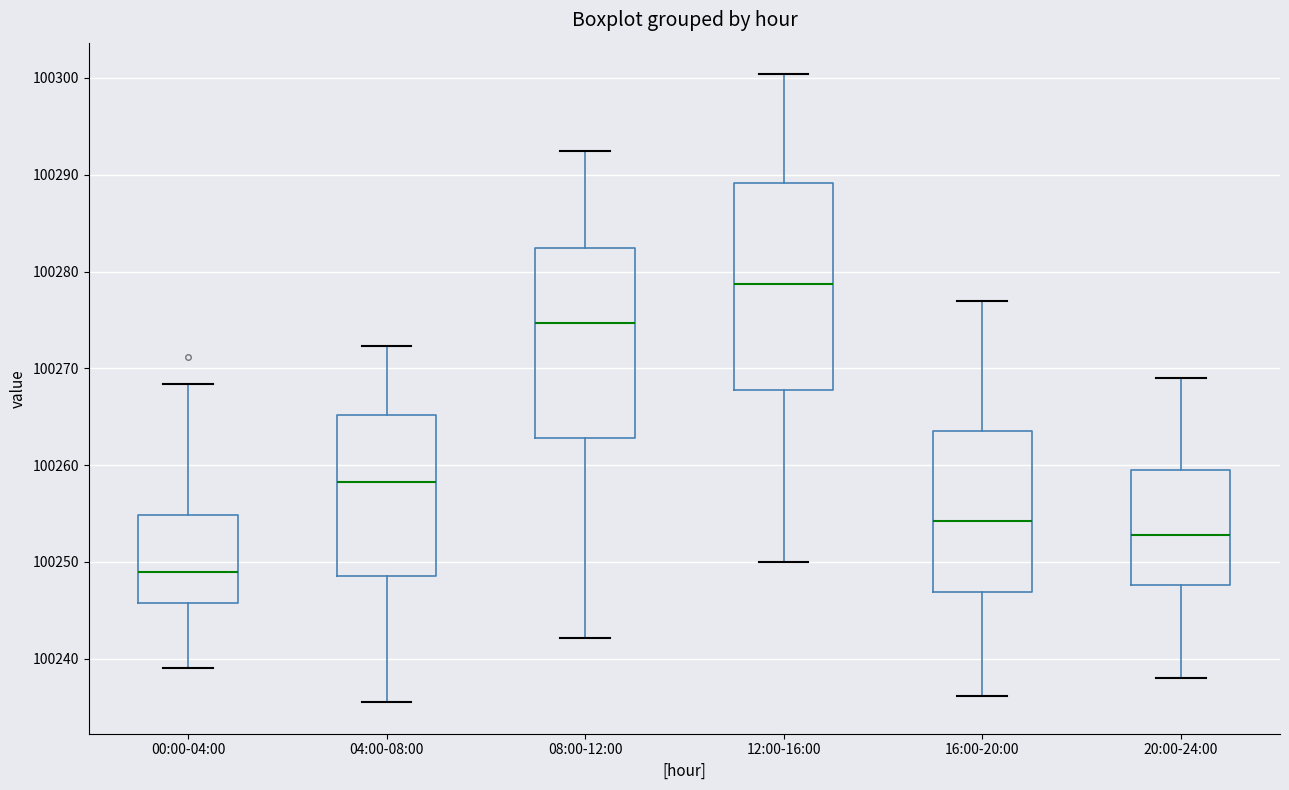

Which box's median line is the highest?

12:00-16:00